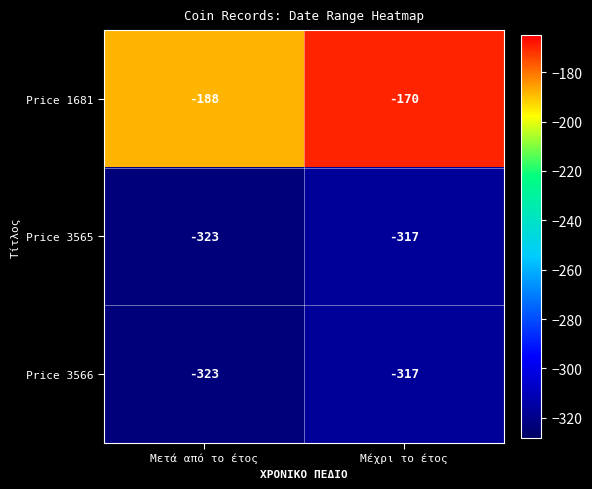

What is the sum of the Price 3566 values at Μετά από το έτος and Μέχρι το έτος?

-640